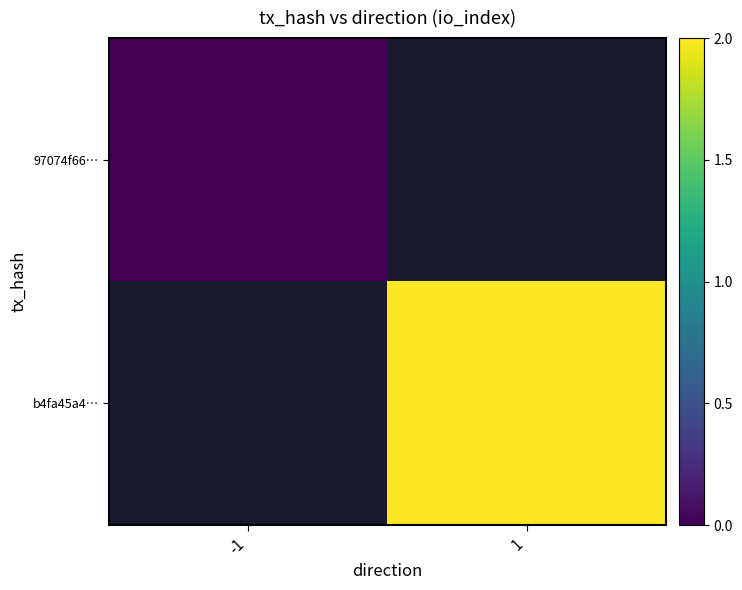

How many series are shown in this chart?

2